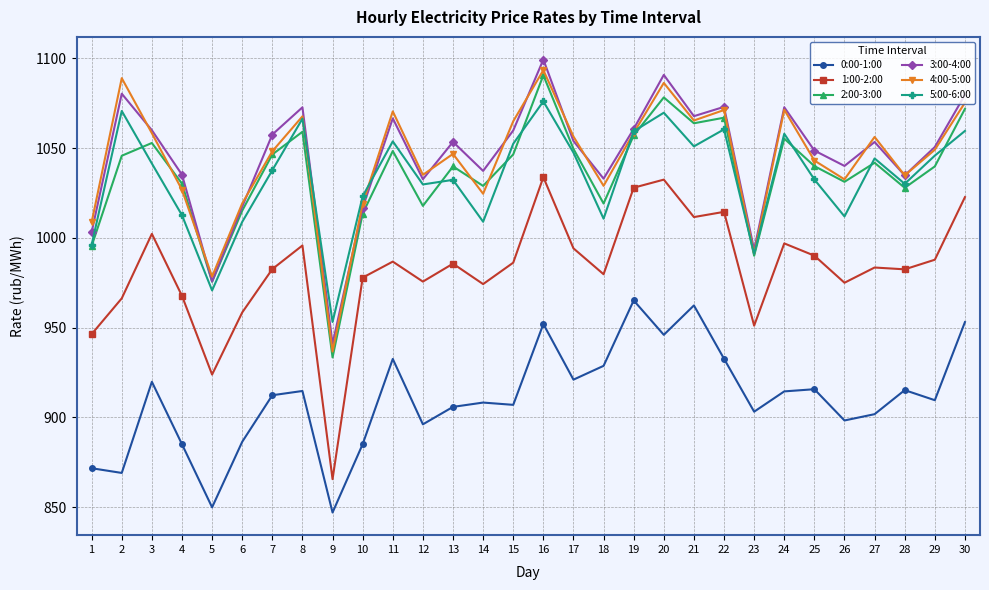

What is the maximum value shown in the chart?

1099.4